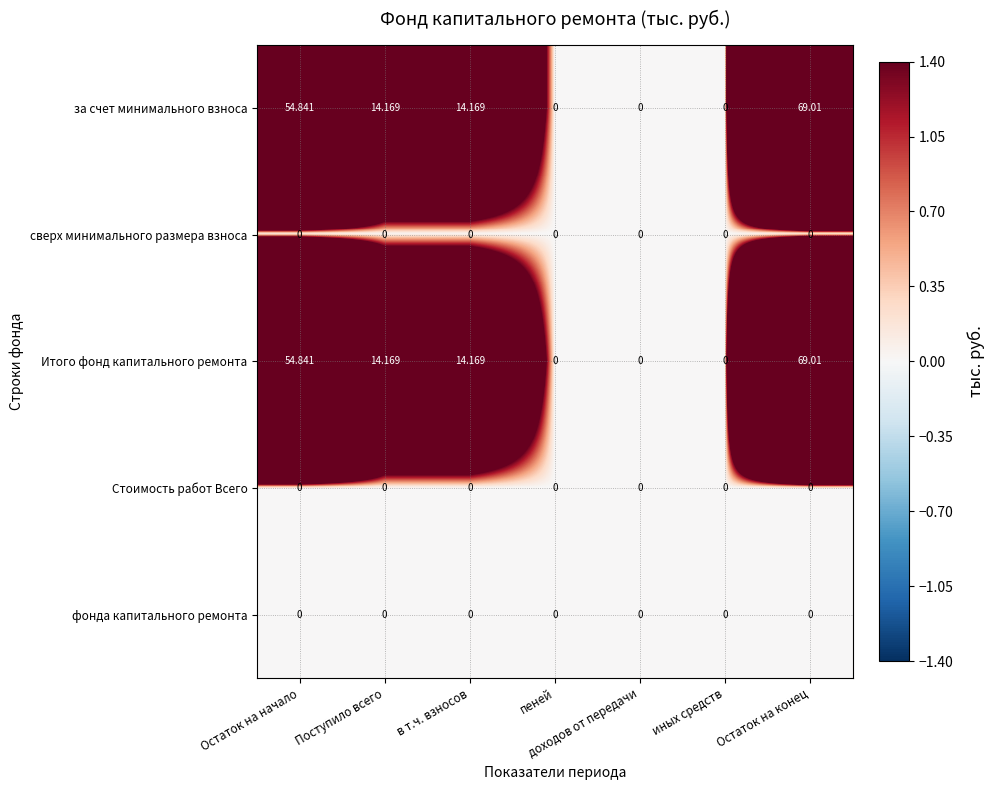

At which label does Итого фонд капитального ремонта first exceed 14?

Остаток на начало